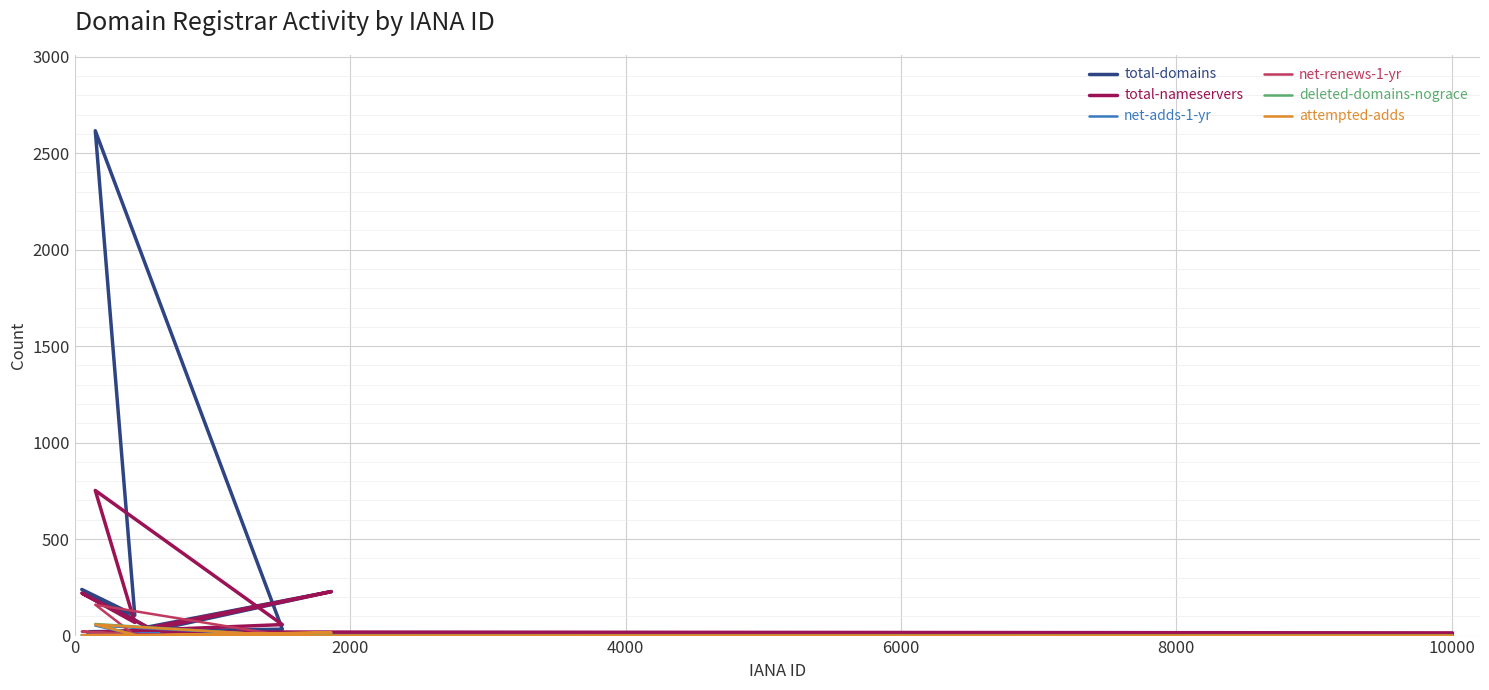

What is the sum of all total-nameservers values?

1403